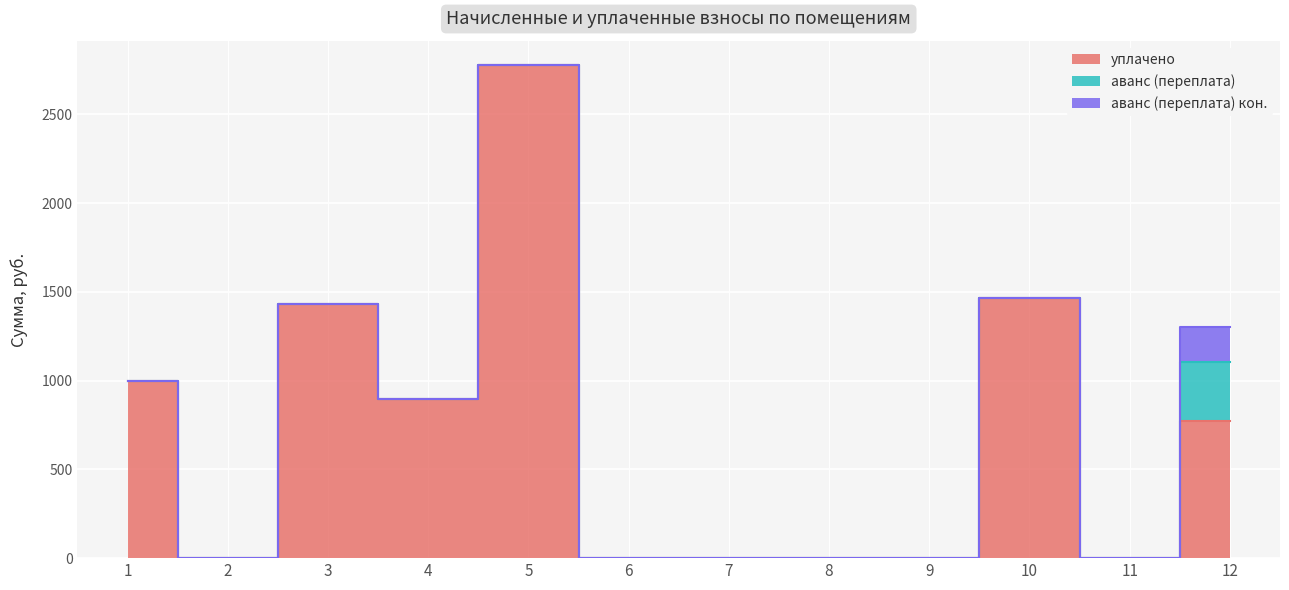

Does the chart display data point markers on the line(s)?

No